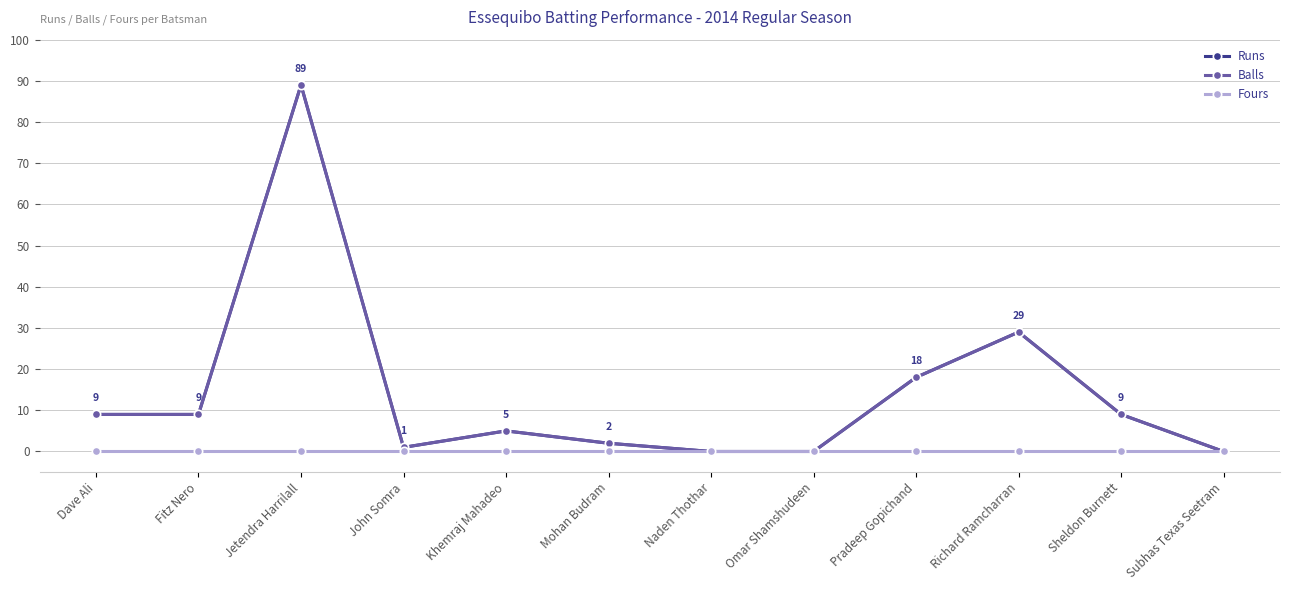

Is this an area chart (filled region under the line)?

No